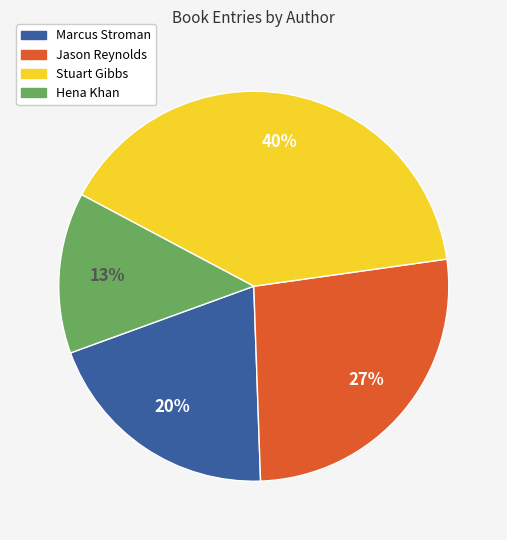

Which slice is the smallest?

Hena Khan